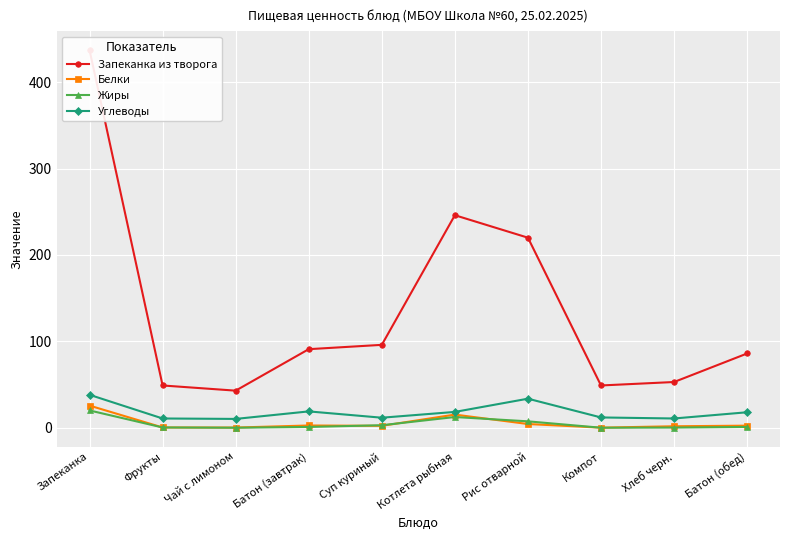

Is the value of Жиры at Компот greater than the value of Углеводы at Хлеб черн.?

No